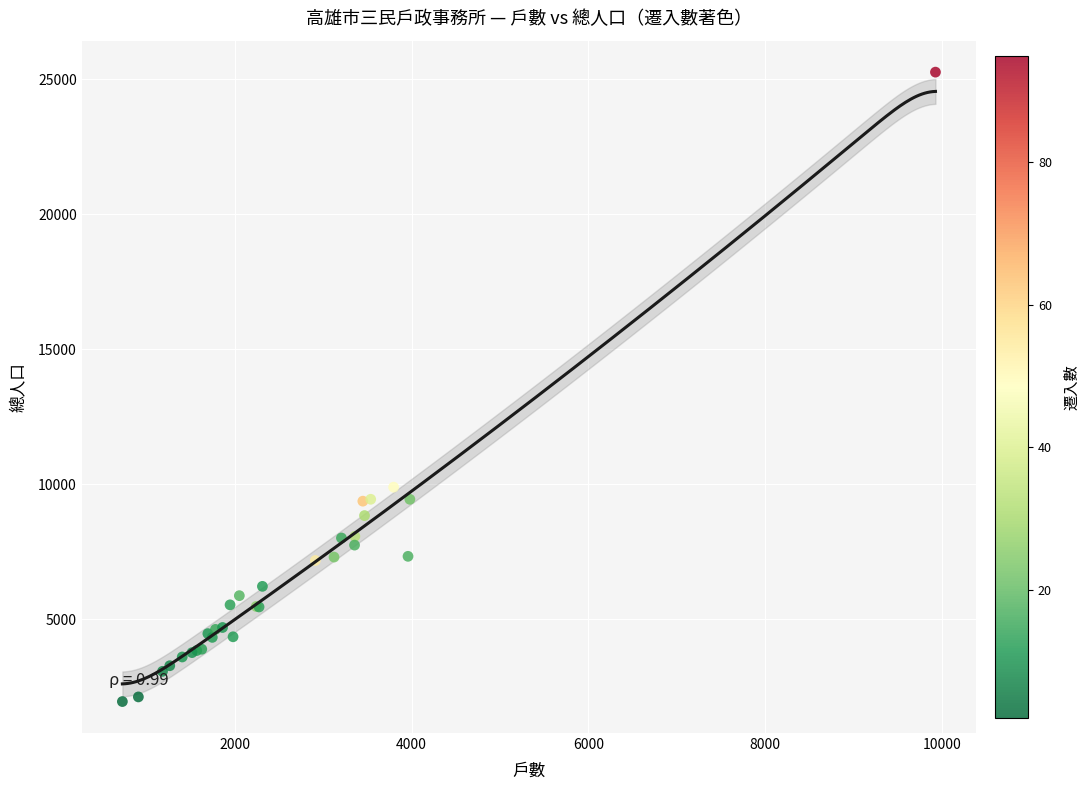

What Y value in the scatter plot is closest to 13608?

9892